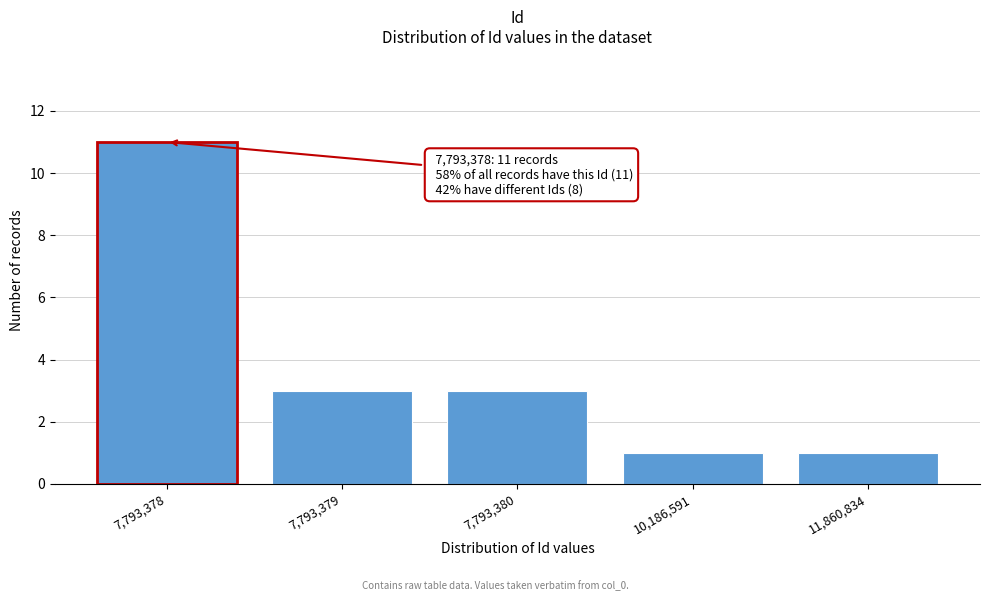

Reading right to left, what are all the values shown in this chart?

1	1	3	3	11